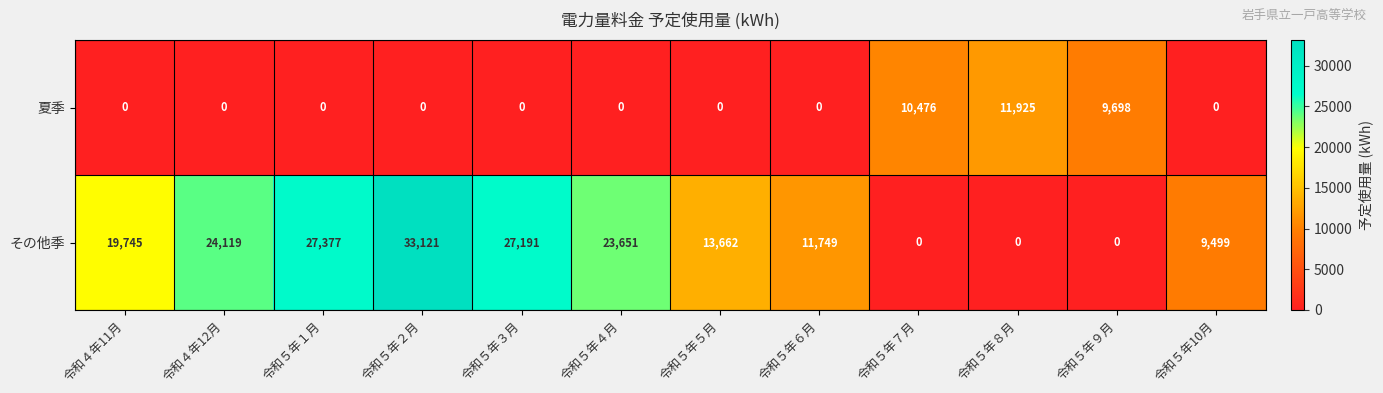

Which category has the highest value across all series?

令和５年２月